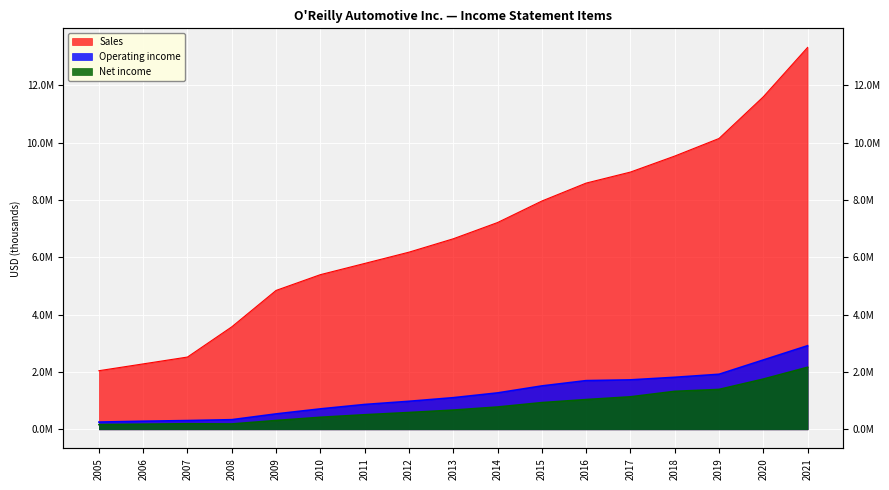

Which series has the largest total across all categories?

Sales